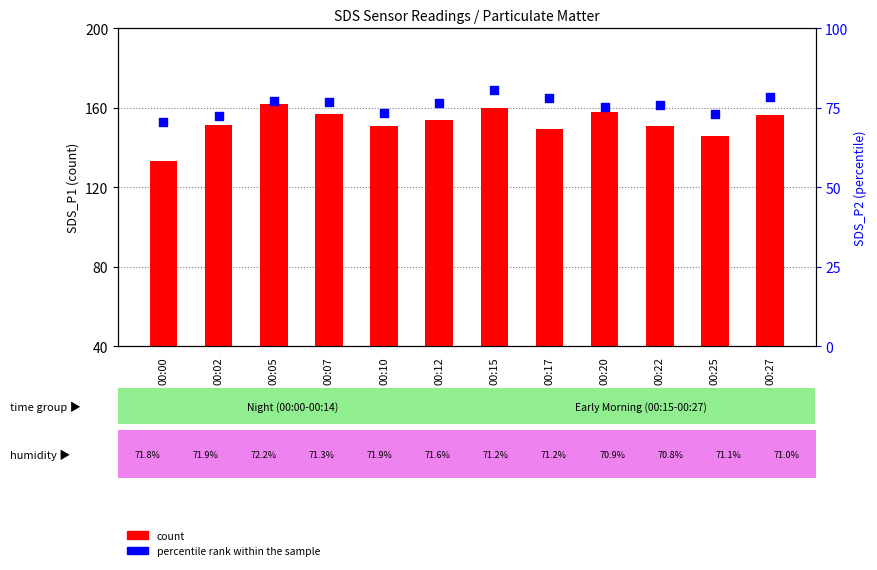

Which series has the largest Y range (max minus min)?

count